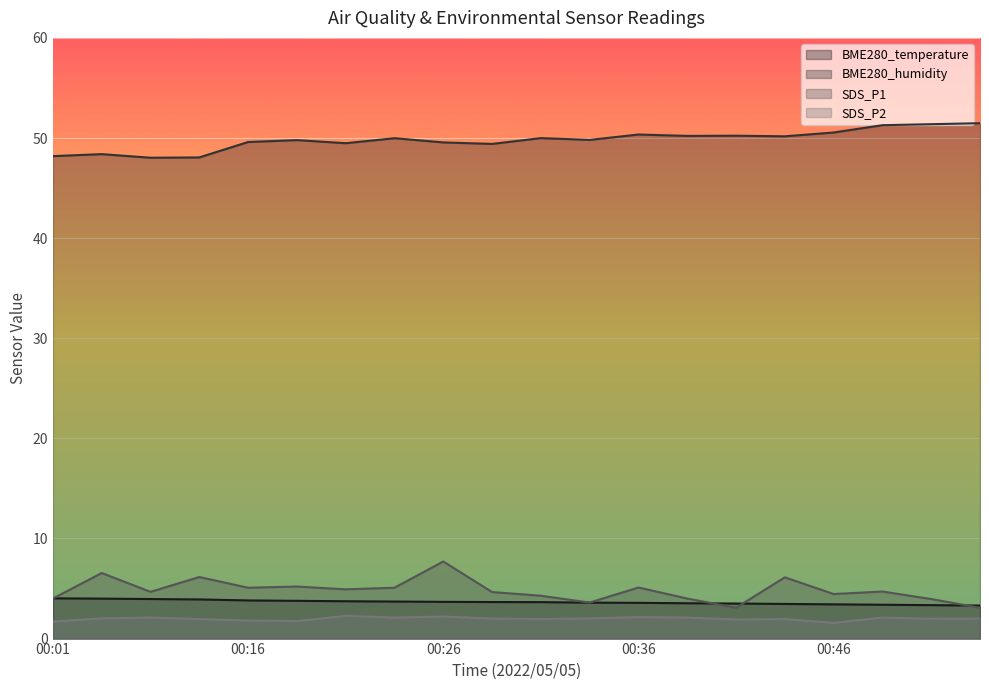

Which label corresponds to the smallest value in the chart?

00:46